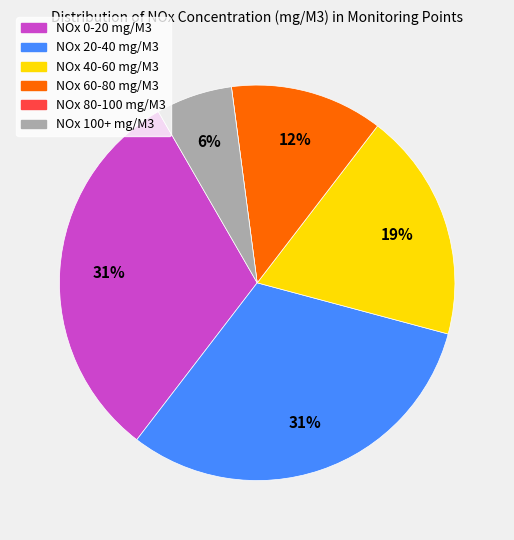

Is there a majority slice in this chart?

No